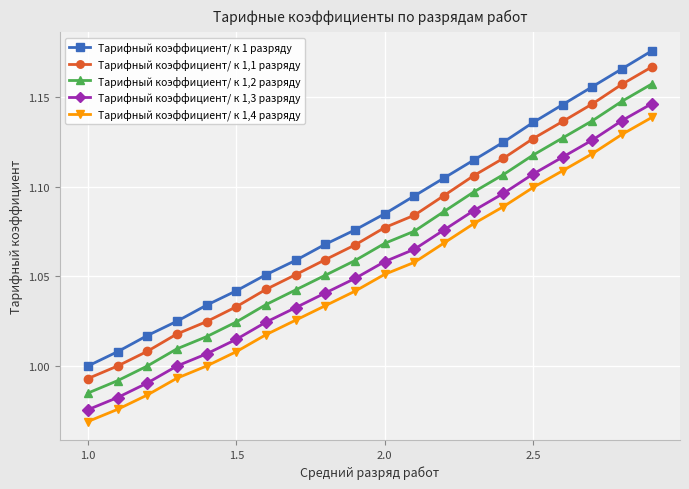

What is the sum of all Тарифный коэффициент/ к 1 разряду values?

21.7